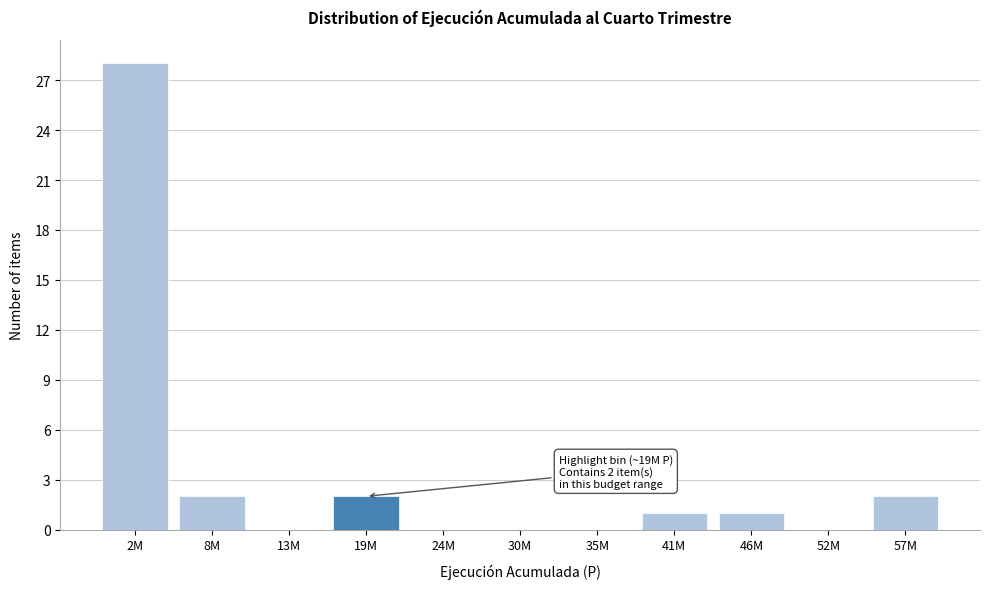

Reading left to right, what are all the values shown in this chart?

2M=28	8M=2	13M=0	19M=2	24M=0	30M=0	35M=0	41M=1	46M=1	52M=0	57M=2